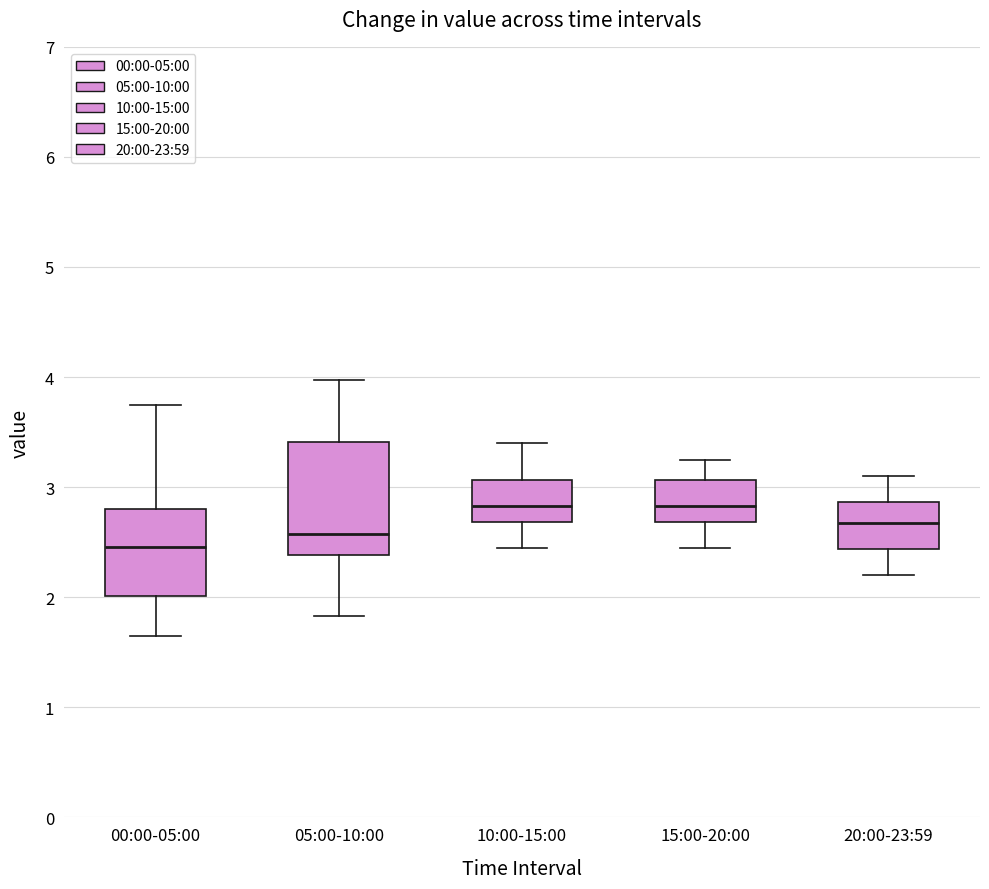

Reading left to right, transcribe this box plot: for each box, give where its median line is, the range the box spans, and where its two whiskers end, as read against the y-axis. The values are not printed on the chart, so give them approximately, as read against the axis.

00:00-05:00: median 2.5, box 2.0 to 2.8, whiskers 1.7 to 3.8
05:00-10:00: median 2.6, box 2.4 to 3.4, whiskers 1.8 to 4.0
10:00-15:00: median 2.8, box 2.7 to 3.1, whiskers 2.5 to 3.4
15:00-20:00: median 2.8, box 2.7 to 3.1, whiskers 2.5 to 3.3
20:00-23:59: median 2.7, box 2.4 to 2.9, whiskers 2.2 to 3.1